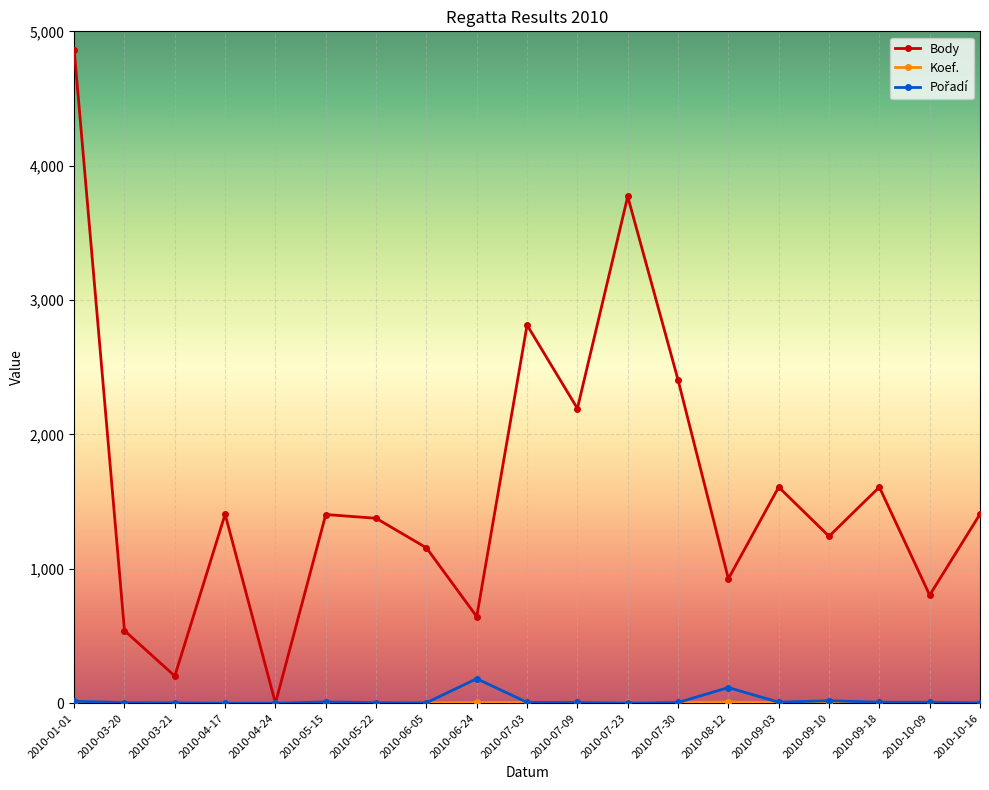

Which series has the widest spread of values?

Body